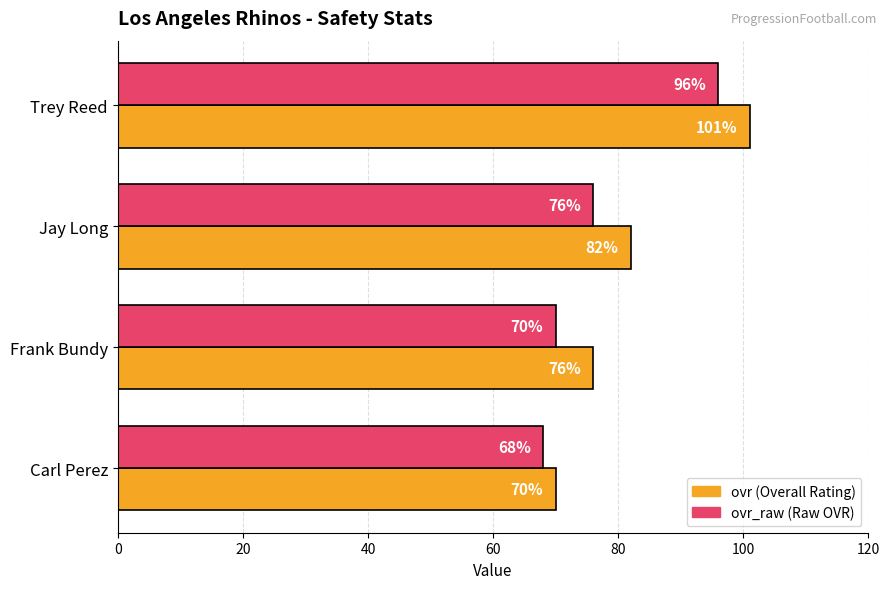

What is the total value across all series at Carl Perez?

138